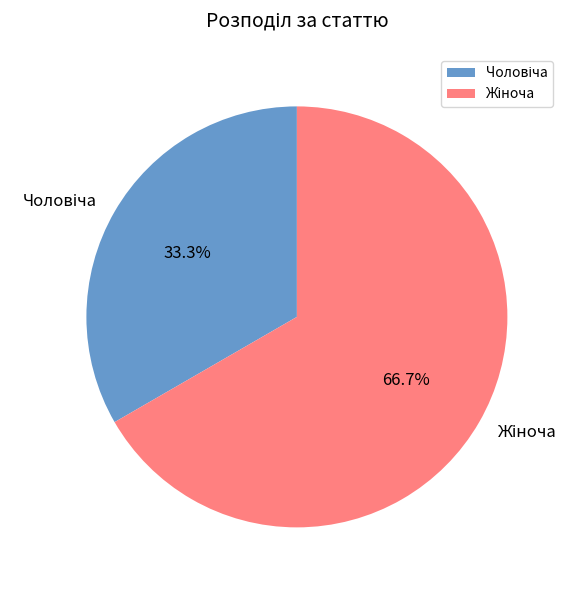

Does any single category account for the majority?

Yes